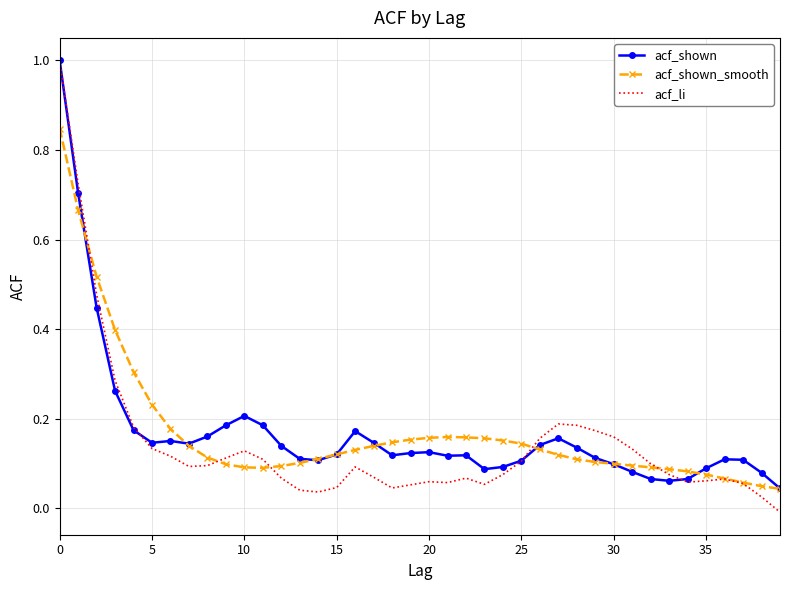

What is the greatest value displayed?

1.0